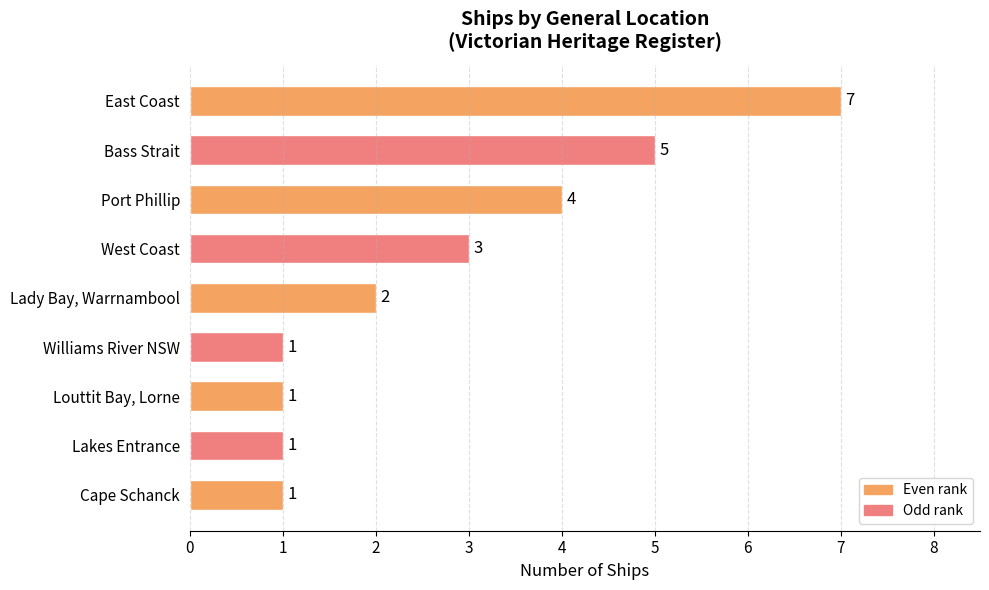

What is the ratio of the value at Lady Bay, Warrnambool to the value at Bass Strait?

0.4